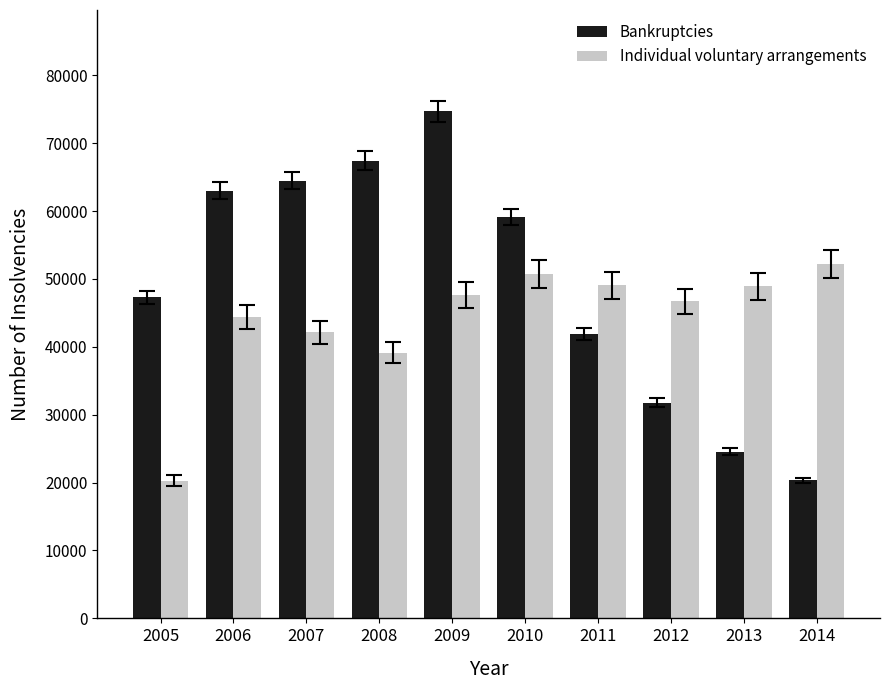

Rank the series by their average value, from highest to lowest.

Bankruptcies, Individual voluntary arrangements